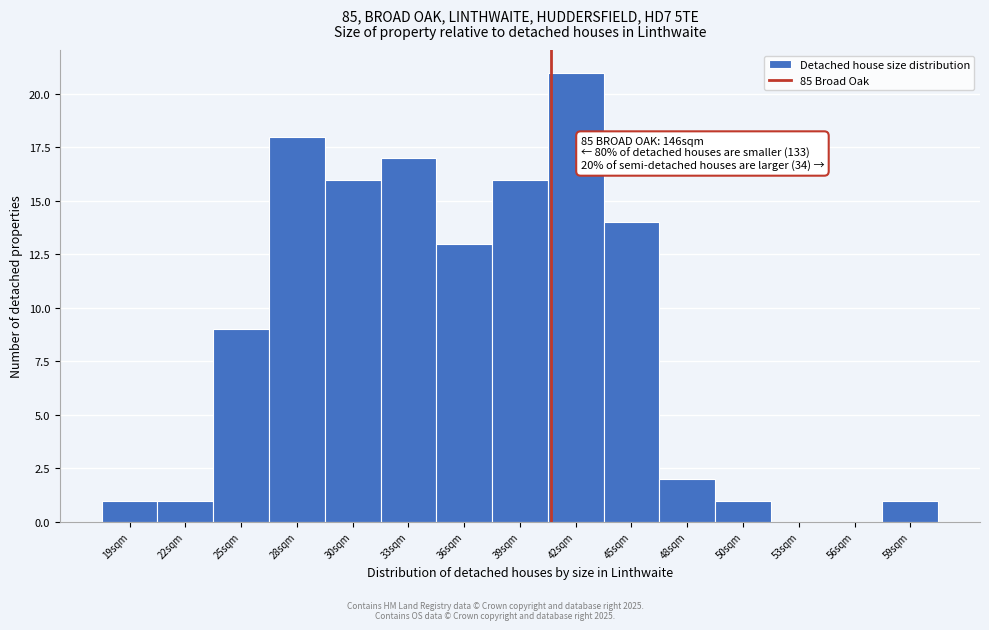

Reading left to right, what are all the values shown in this chart?

19sqm=1	22sqm=1	25sqm=9	28sqm=18	30sqm=16	33sqm=17	36sqm=13	39sqm=16	42sqm=21	45sqm=14	48sqm=2	50sqm=1	53sqm=0	56sqm=0	59sqm=1